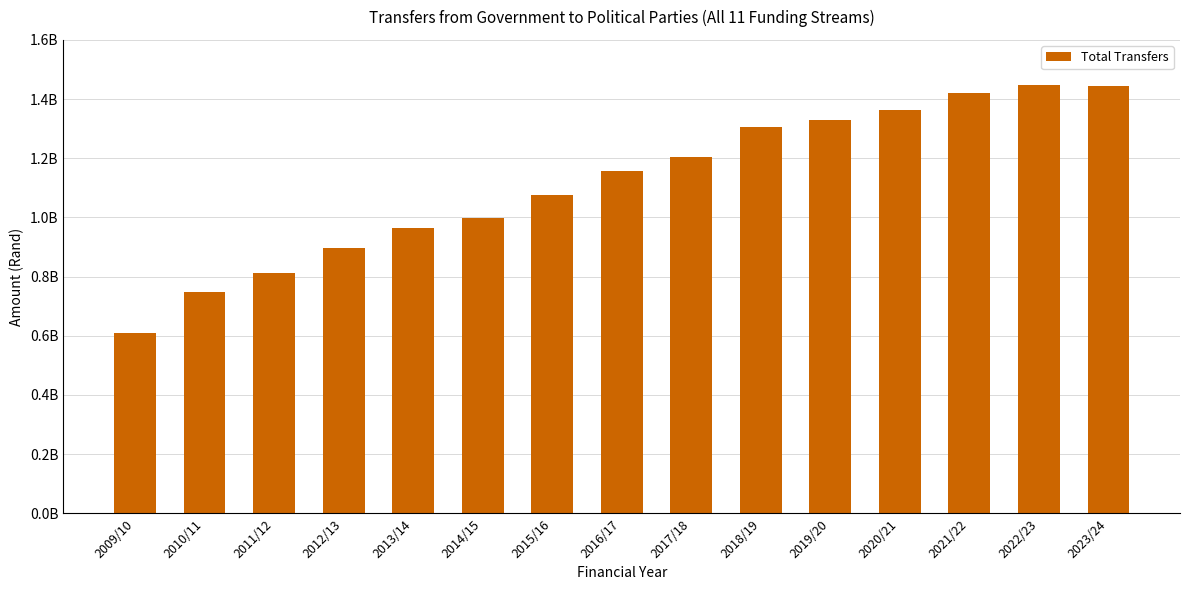

How many bars are there in total?

15